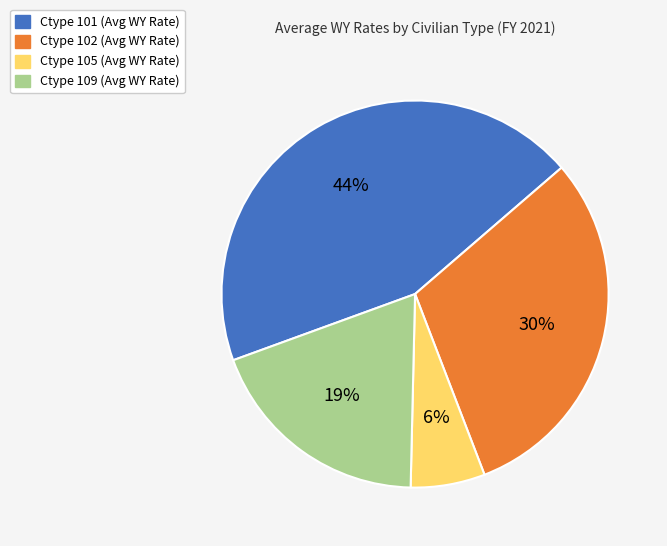

To the nearest percent, what percentage of the pie is Ctype 109 (Avg WY Rate)?

19%